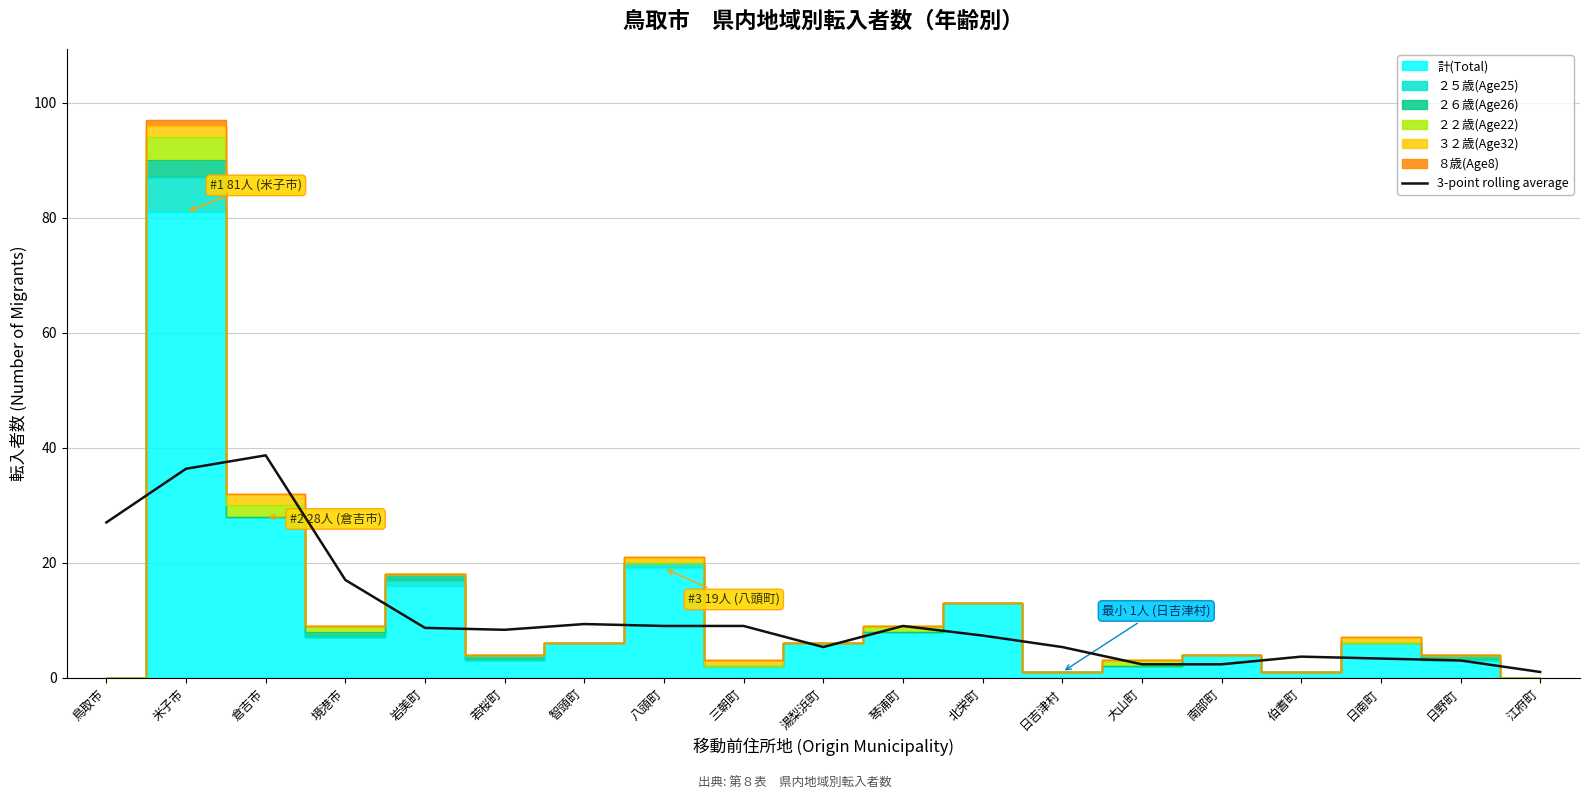

What is the value of the 6th point from the left?

8.3